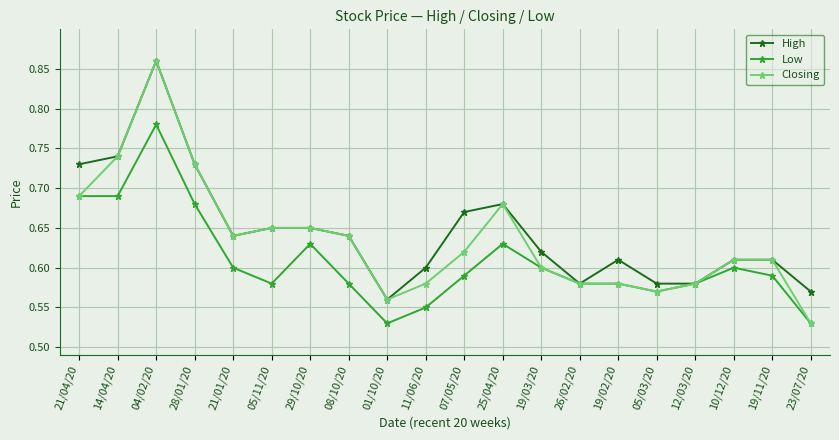

Between 04/02/20 and 19/02/20, which series saw the biggest shift?

Closing